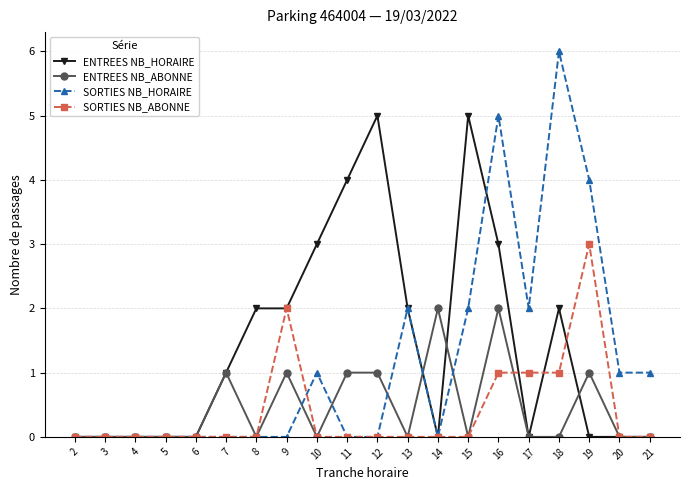

Is the value of ENTREES NB_ABONNE at 14 greater than the value of ENTREES NB_HORAIRE at 16?

No